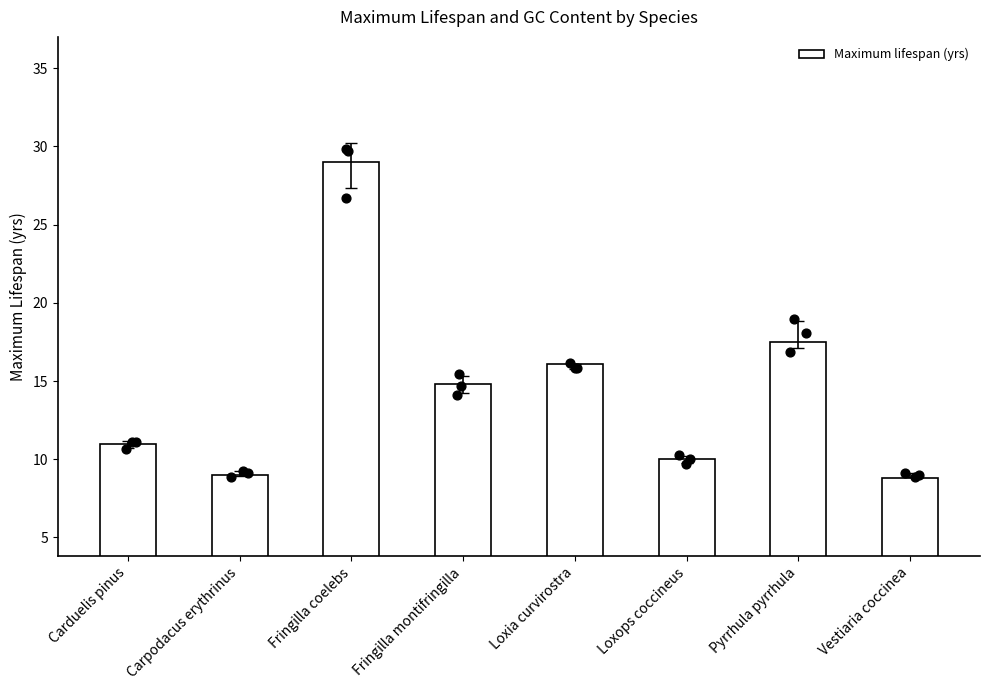

Which has a higher value, Vestiaria coccinea or Fringilla montifringilla?

Fringilla montifringilla